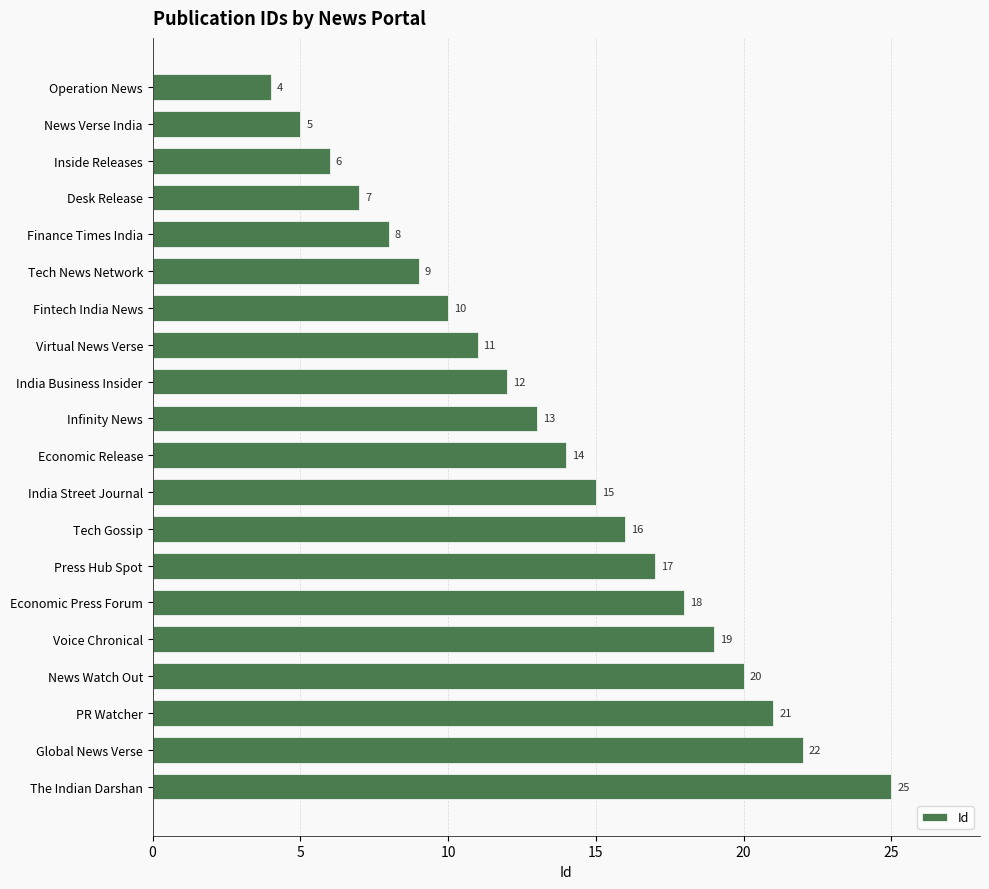

List the labels in order of value, smallest first.

Operation News, News Verse India, Inside Releases, Desk Release, Finance Times India, Tech News Network, Fintech India News, Virtual News Verse, India Business Insider, Infinity News, Economic Release, India Street Journal, Tech Gossip, Press Hub Spot, Economic Press Forum, Voice Chronical, News Watch Out, PR Watcher, Global News Verse, The Indian Darshan